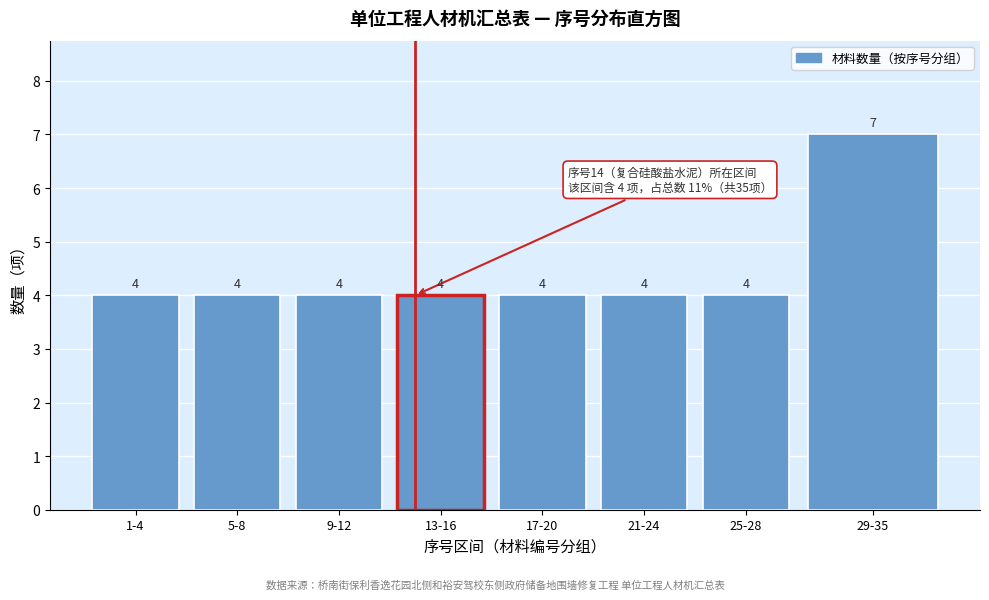

Reading left to right, what are all the values shown in this chart?

4	4	4	4	4	4	4	7